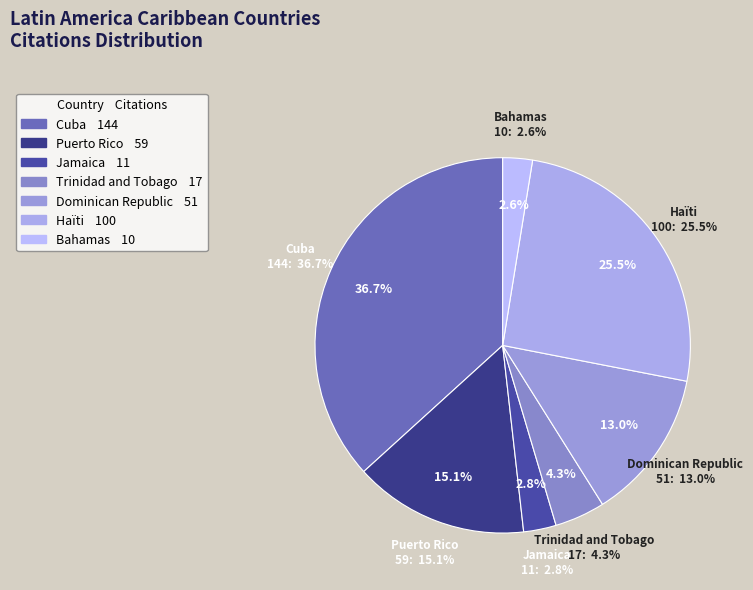

Count the number of slices in the pie.

8